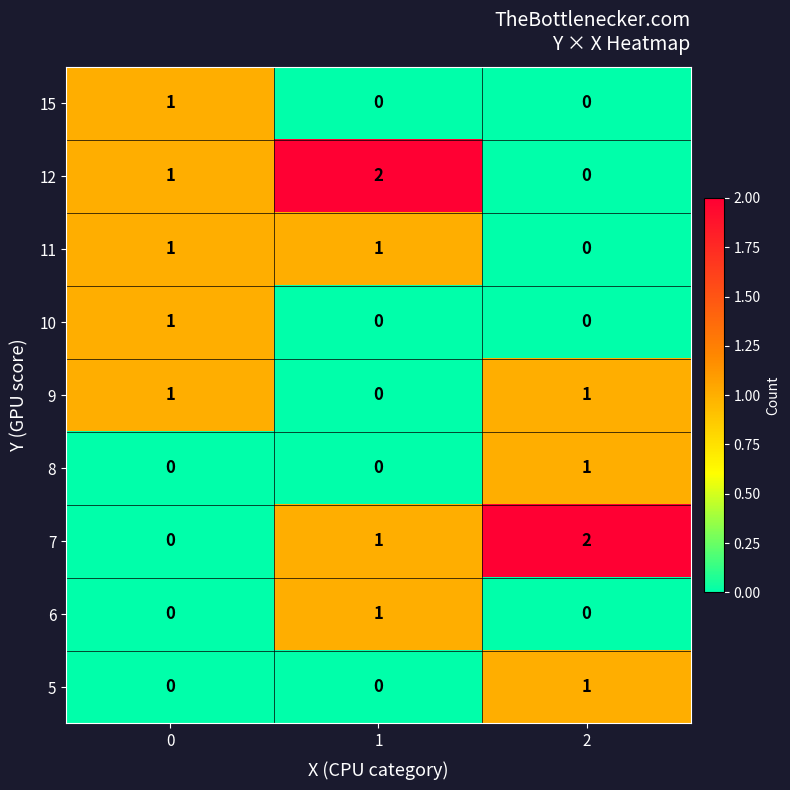

Rank the categories by 7 value from highest to lowest.

2, 1, 0